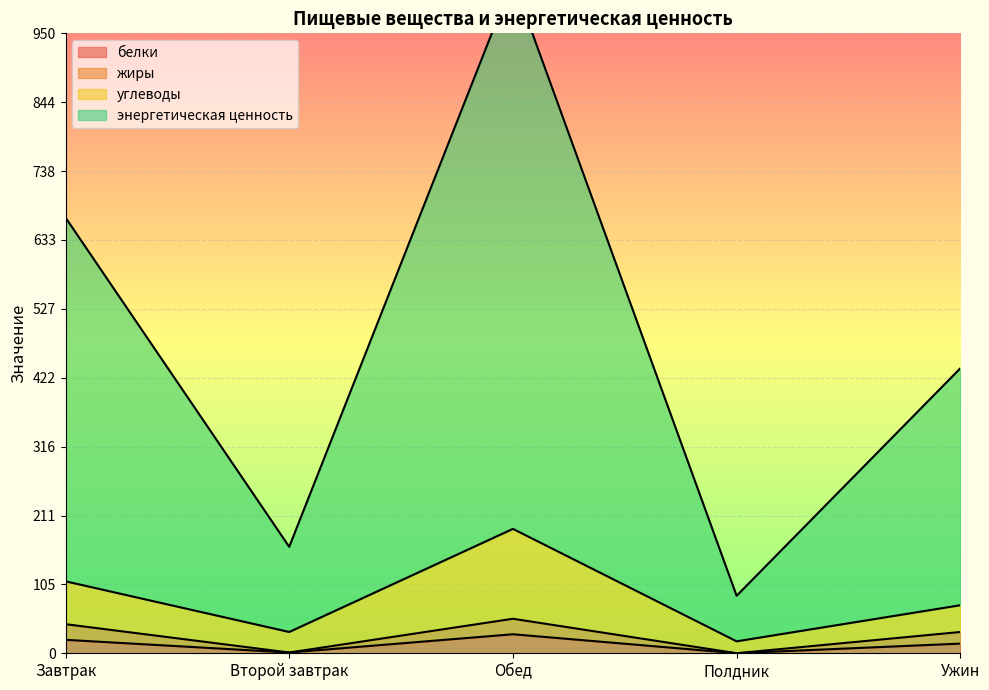

What is the highest value of the энергетическая ценность series?

1032.0